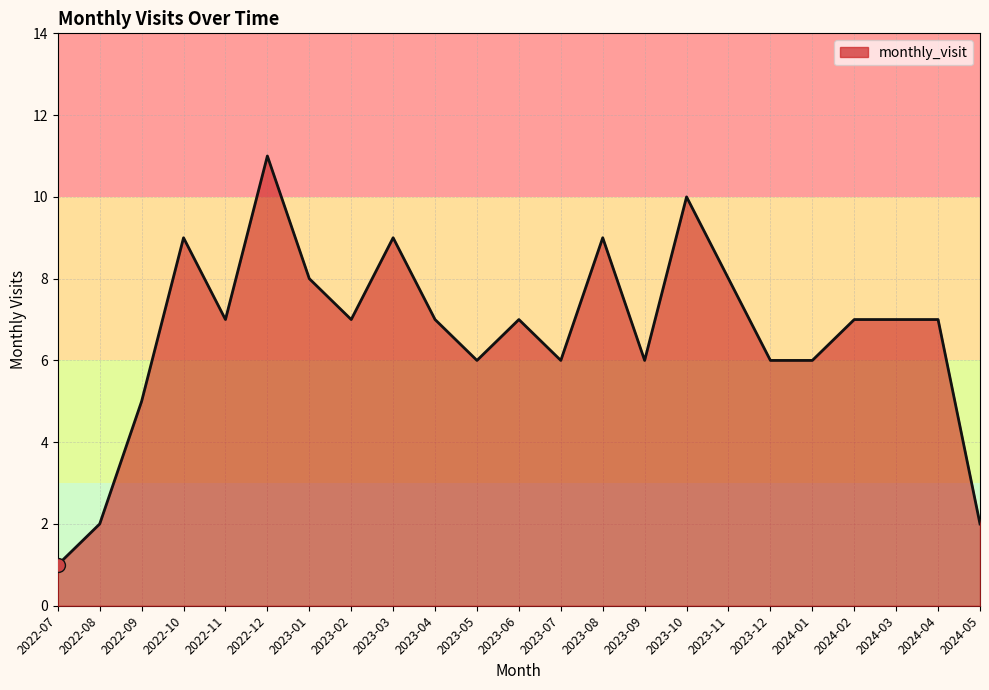

Count the number of categories in the chart.

23